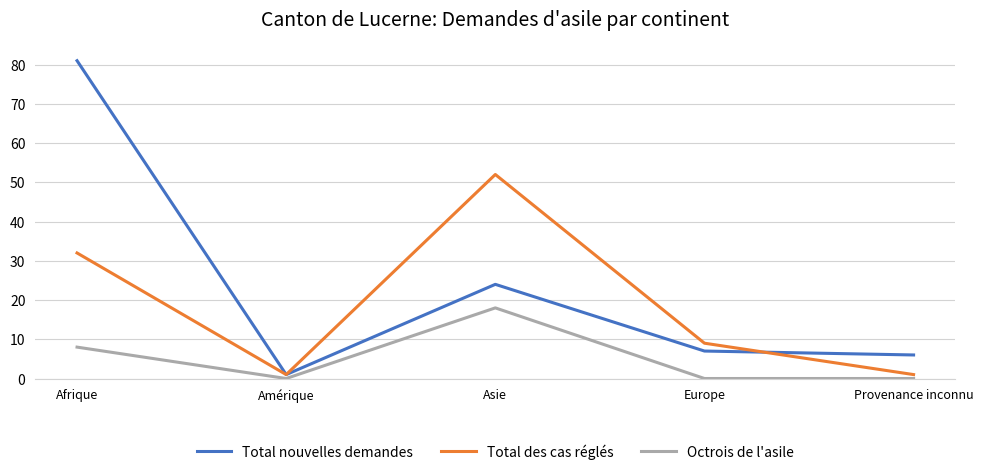

At which category is the sum across all series the highest?

Afrique